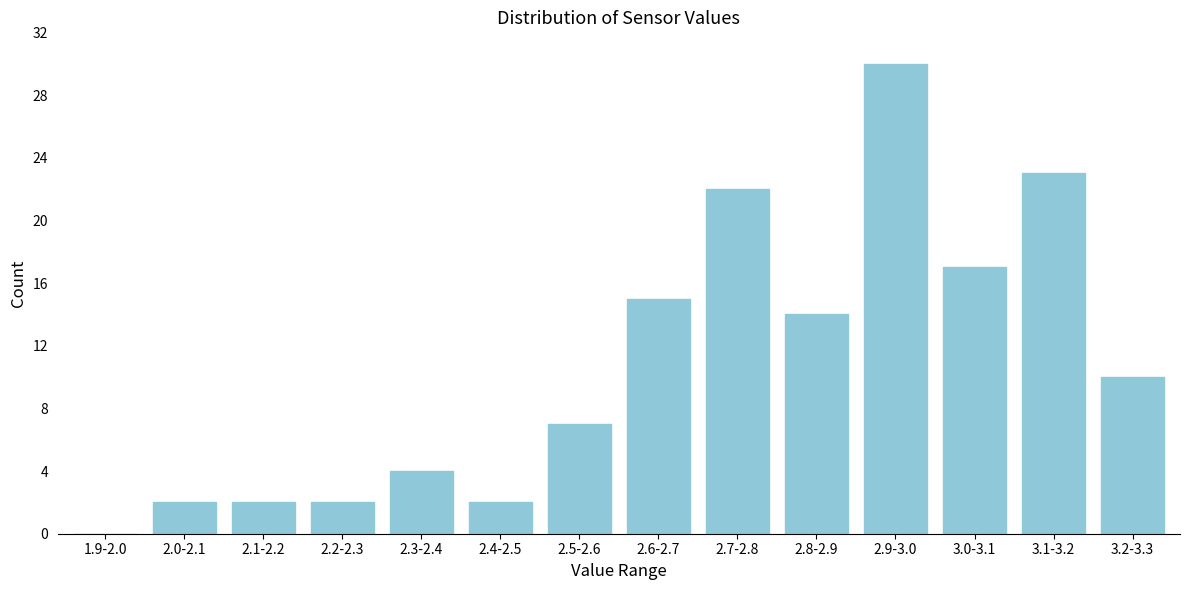

Reading left to right, list all the values displayed in this chart.

1.9-2.0=0	2.0-2.1=2	2.1-2.2=2	2.2-2.3=2	2.3-2.4=4	2.4-2.5=2	2.5-2.6=7	2.6-2.7=15	2.7-2.8=22	2.8-2.9=14	2.9-3.0=30	3.0-3.1=17	3.1-3.2=23	3.2-3.3=10